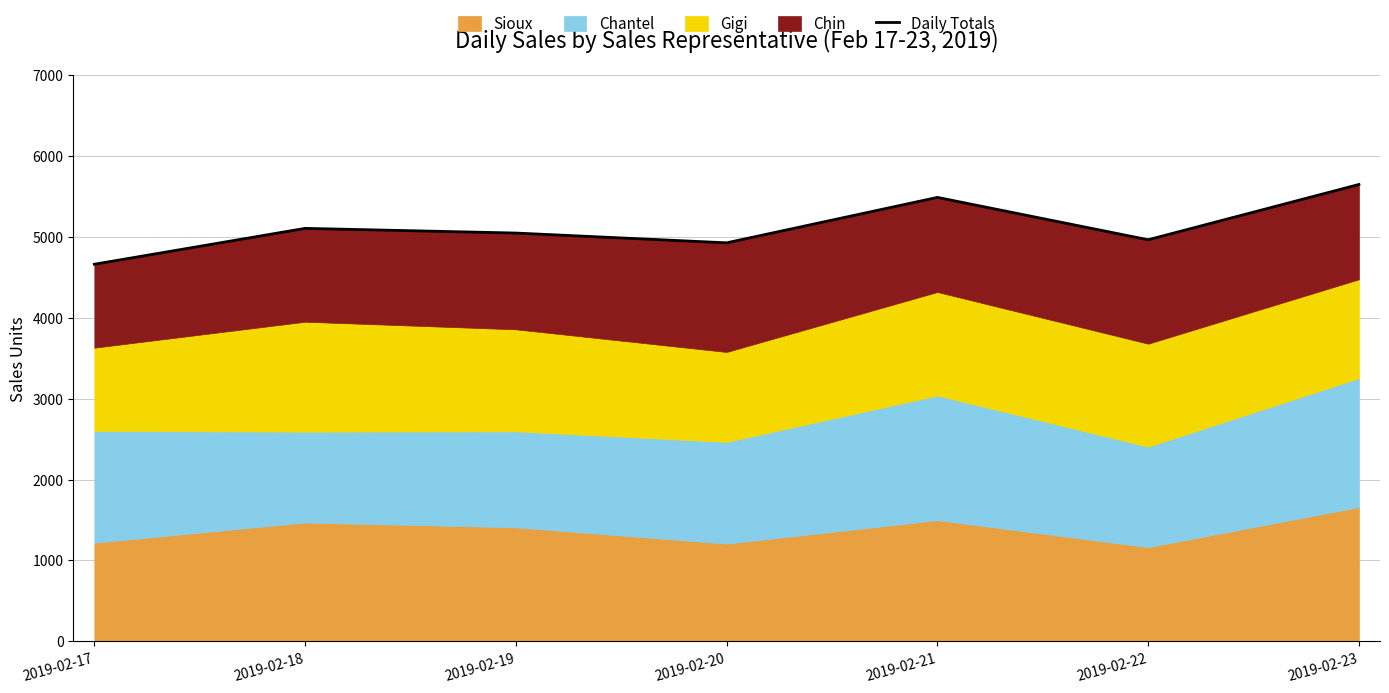

The value at 2019-02-19 is 9063. True or false?

False